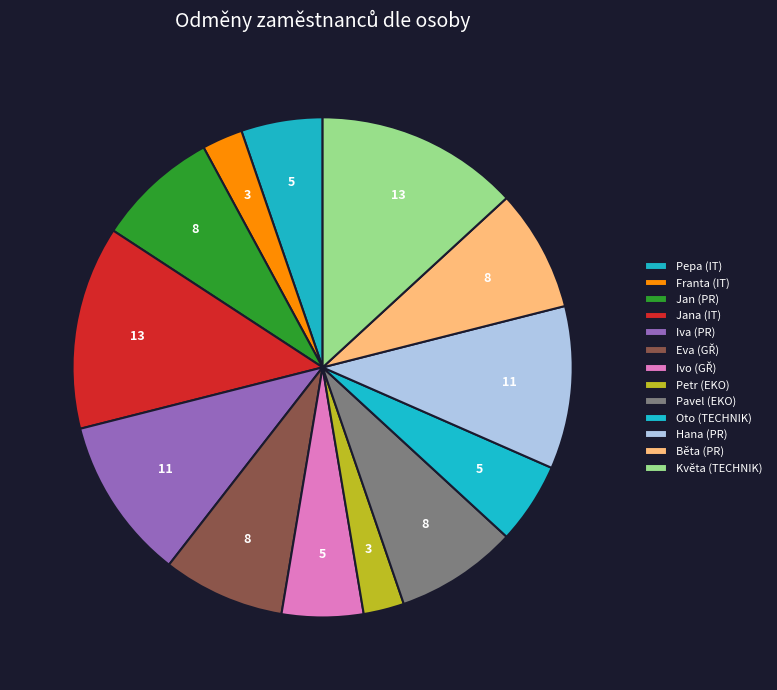

Does any single category account for the majority?

No